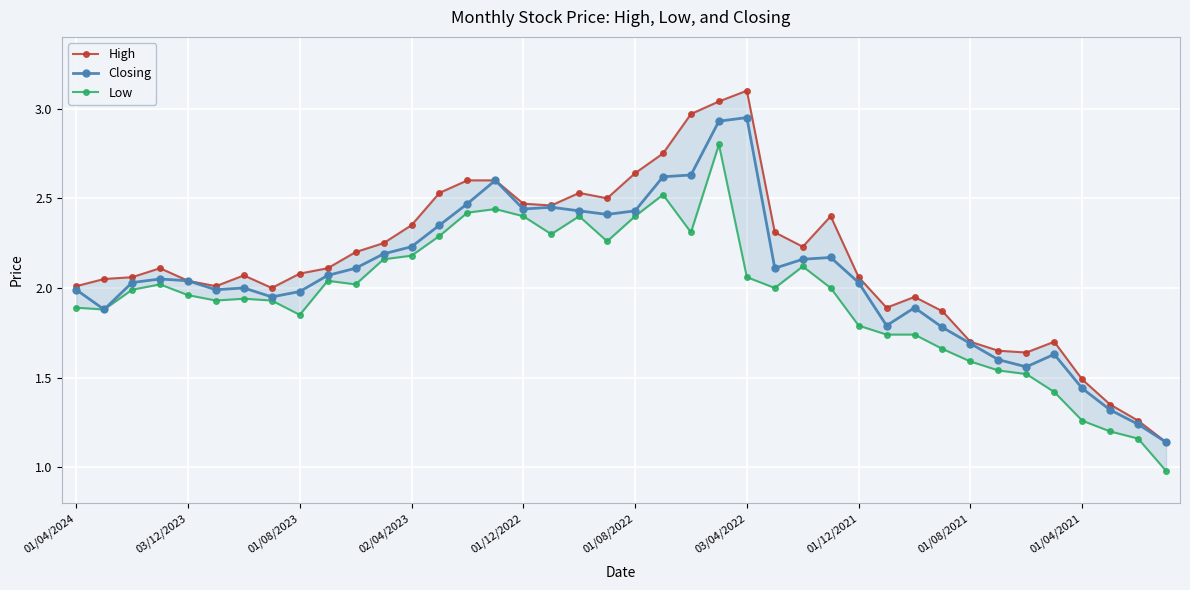

How many interior local valleys does the Closing series have?

8